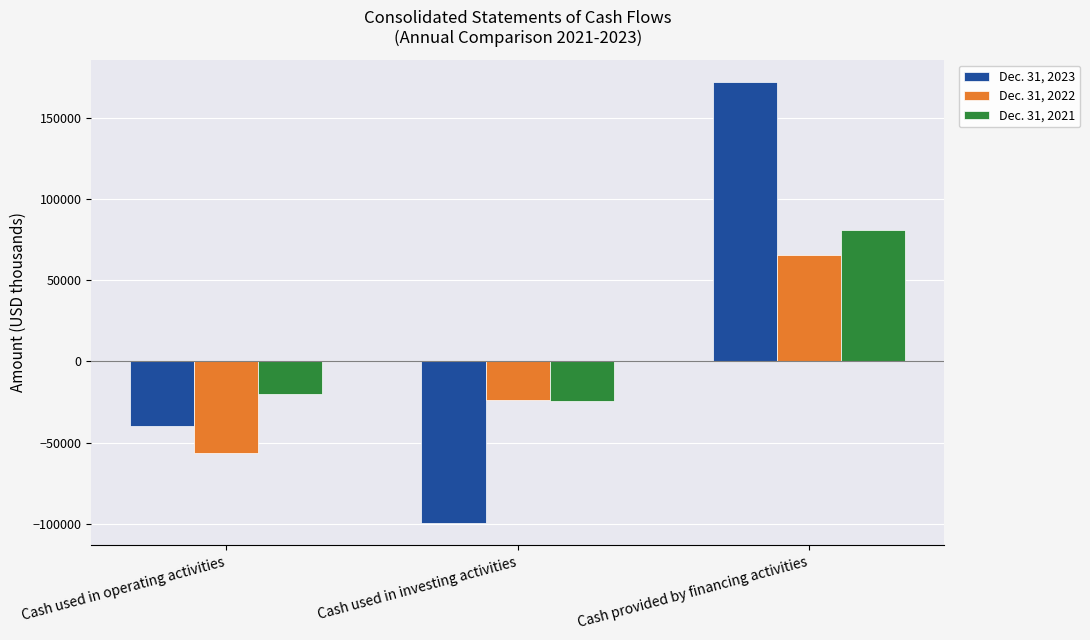

What is the highest value of the Dec. 31, 2023 series?

172182